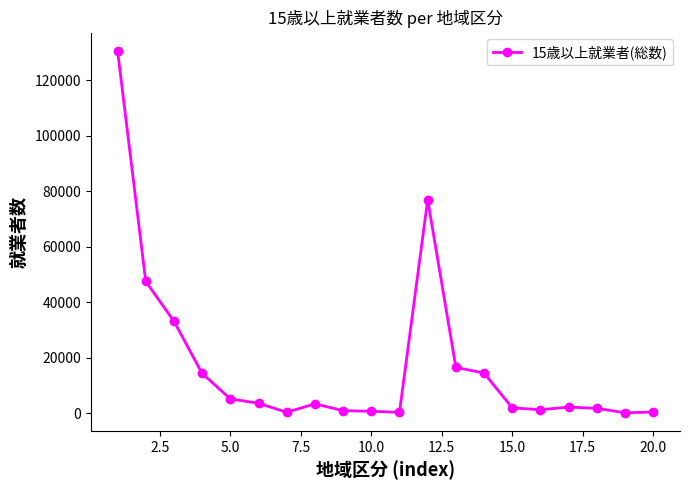

What is the maximum value shown in the chart?

130736